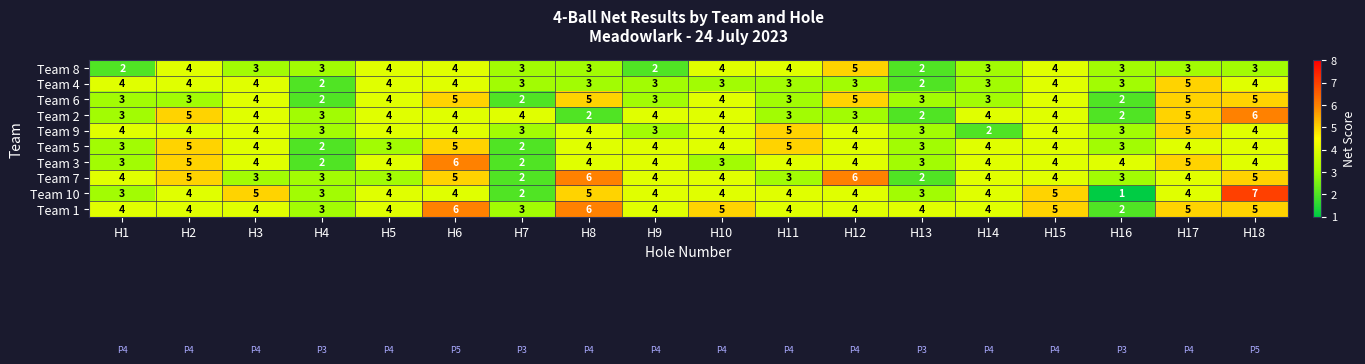

Which series changed the most between H5 and H14?

Team 9